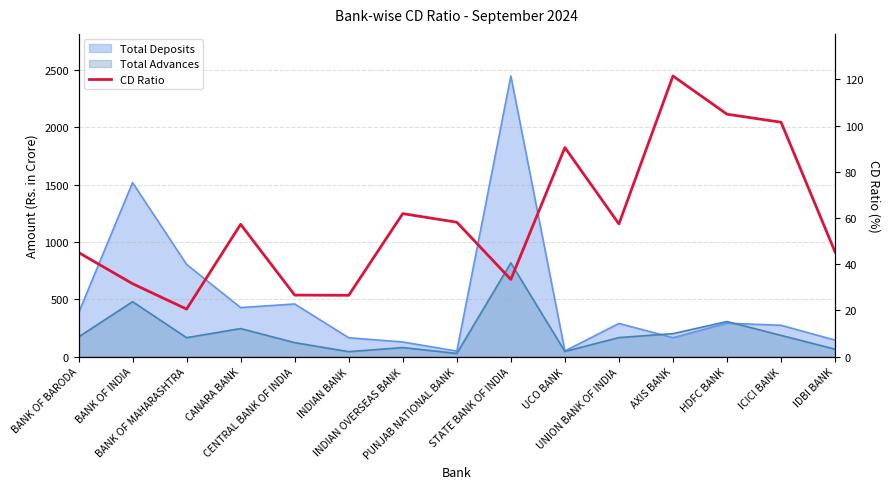

How many points are higher than both their immediate neighbors (excluding endpoints)?

4